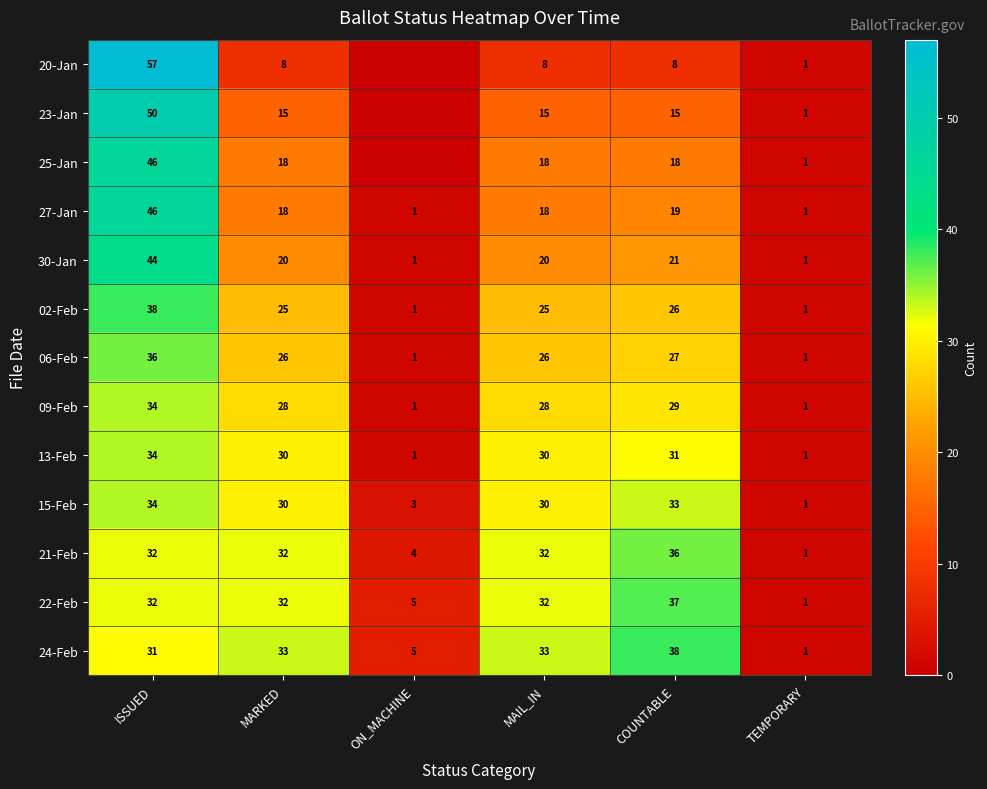

What value does the 09-Feb series have at MARKED, to the nearest 5?

30